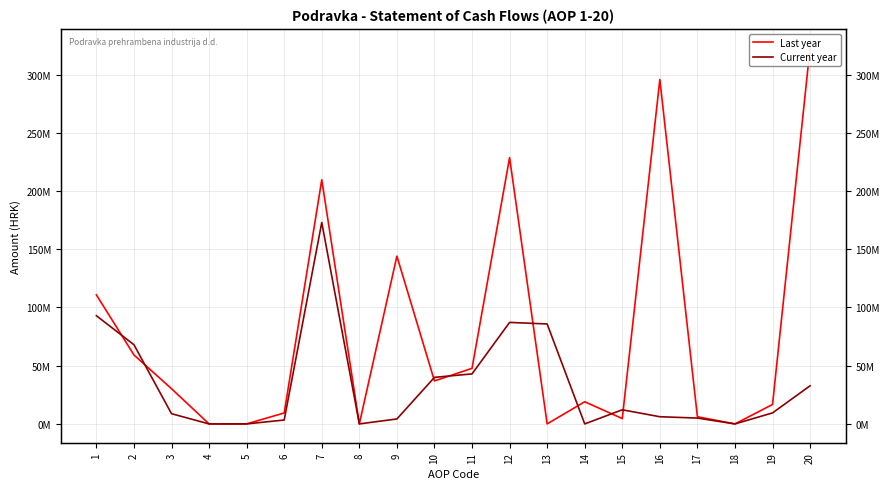

What is the sum of all Last year values?

1541874381.0